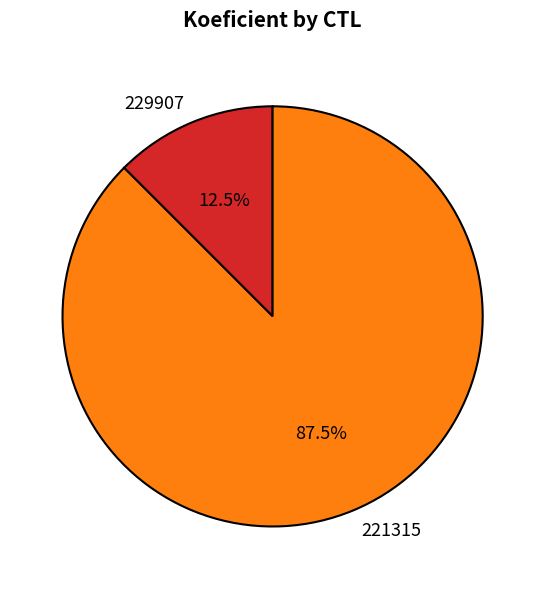

Does 229907 account for over 50% of the chart?

No